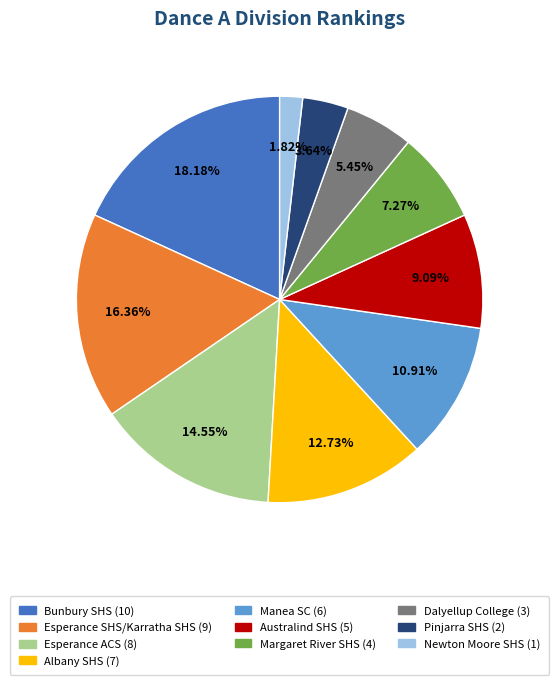

Between Manea SC and Albany SHS, which is larger?

Albany SHS